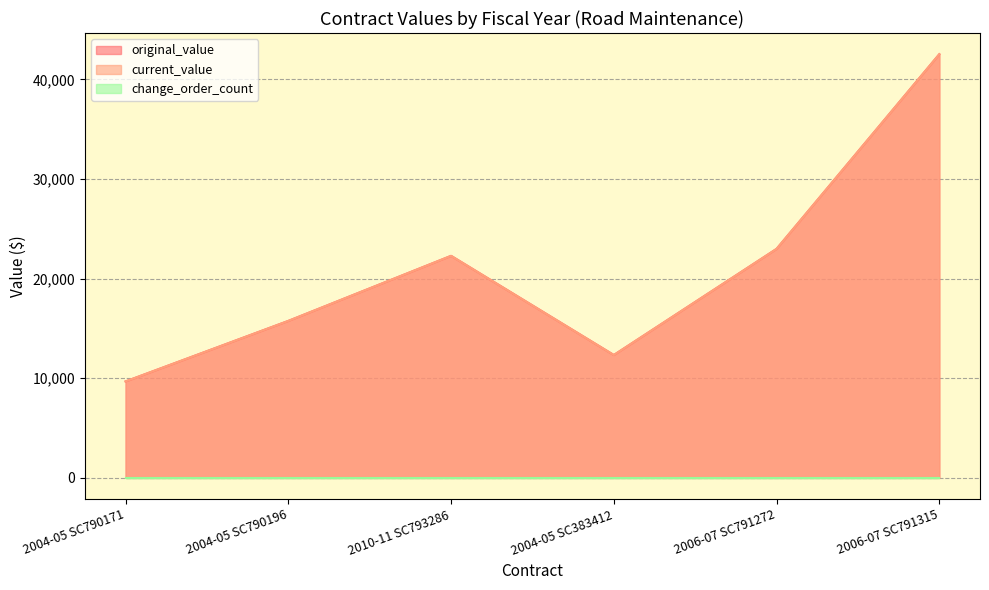

True or false: original_value and current_value cross at least once.

False